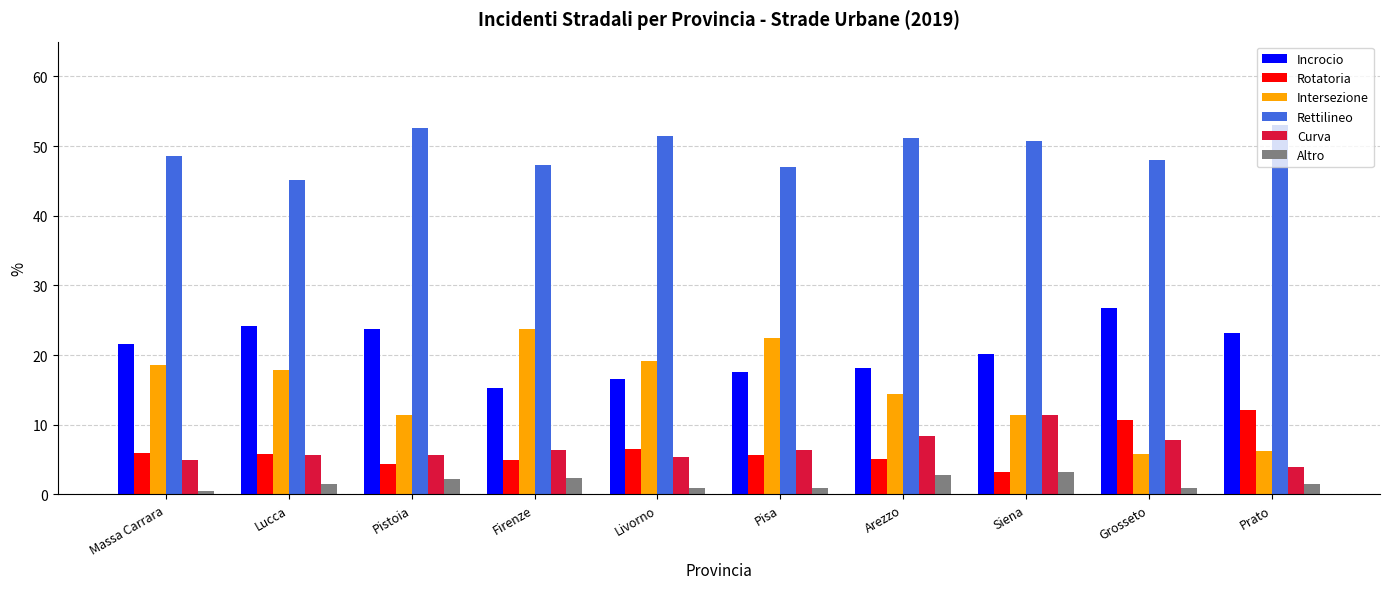

Which series has the largest range (max minus min)?

Intersezione